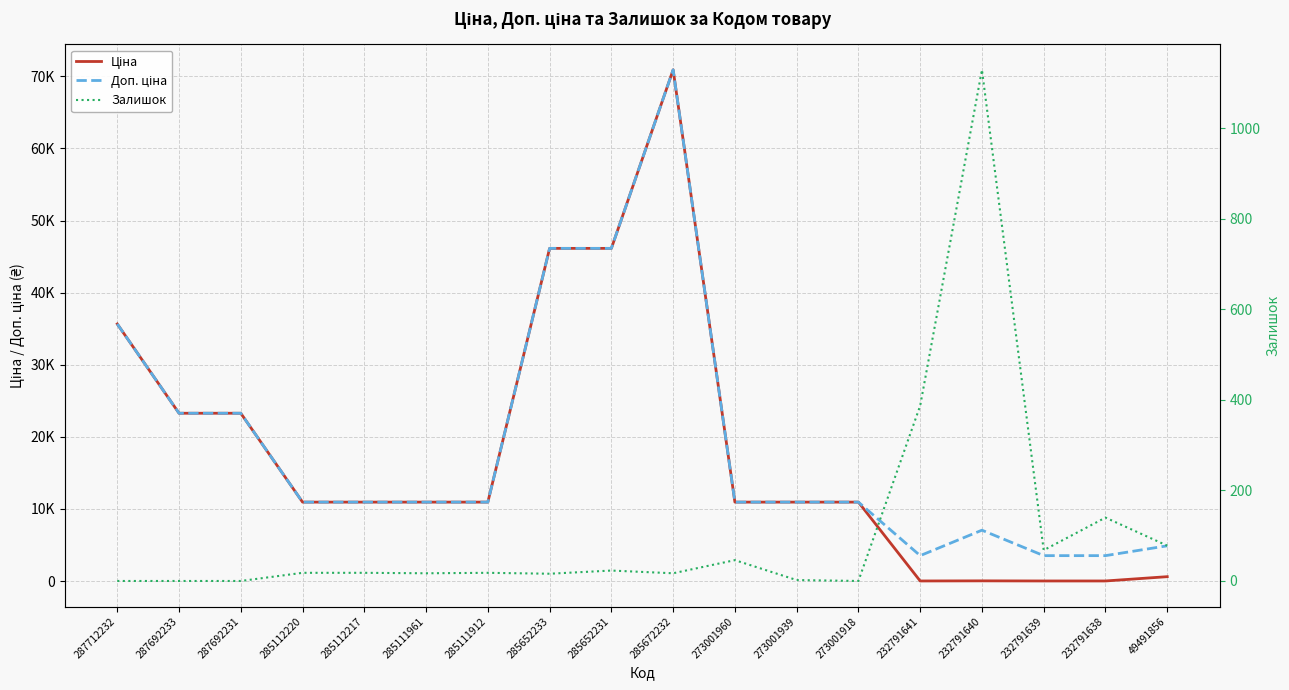

List the labels in order of Доп. ціна value, largest first.

285672232, 285652233, 285652231, 287712232, 287692233, 287692231, 285112220, 285112217, 285111961, 285111912, 273001960, 273001939, 273001918, 232791640, 49491856, 232791641, 232791639, 232791638